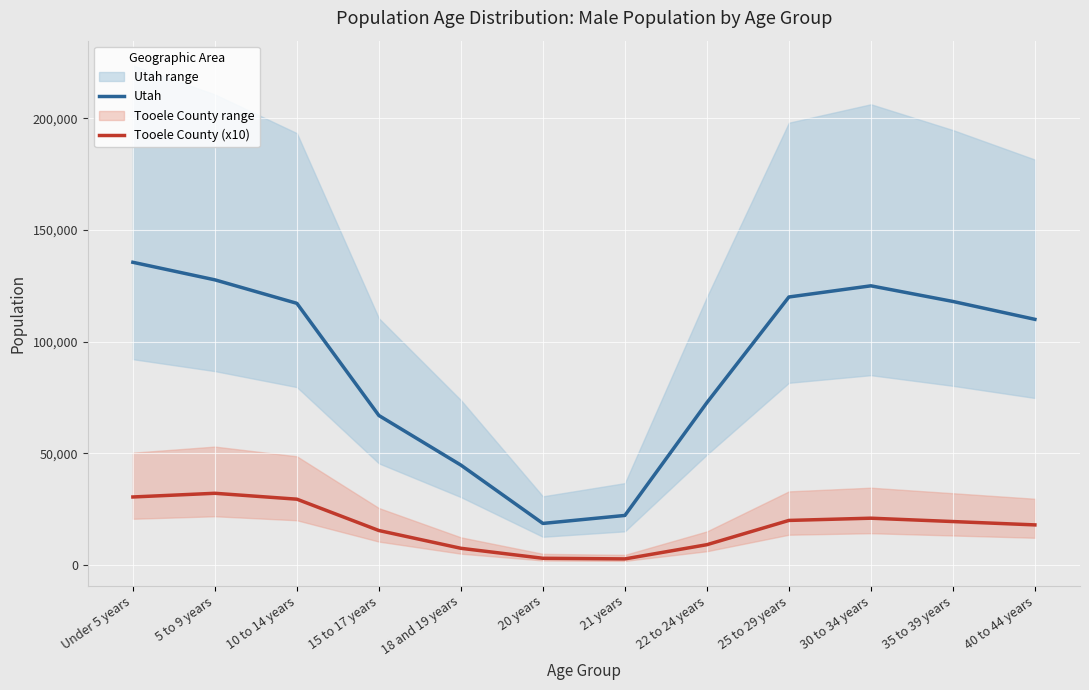

At how many categories does at least one series exceed 132038?

1